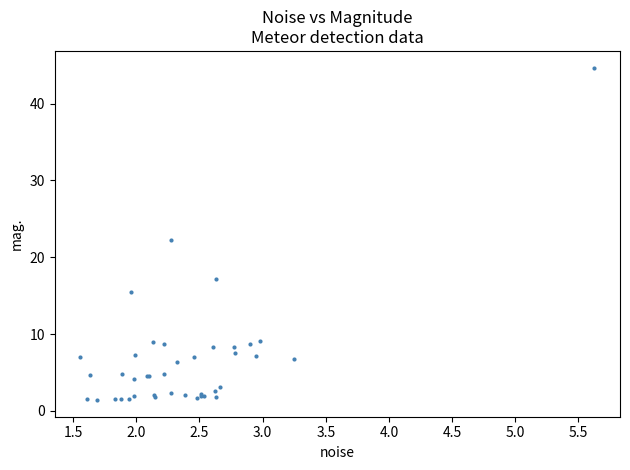

What Y value in the scatter plot is closest to 23?

22.2